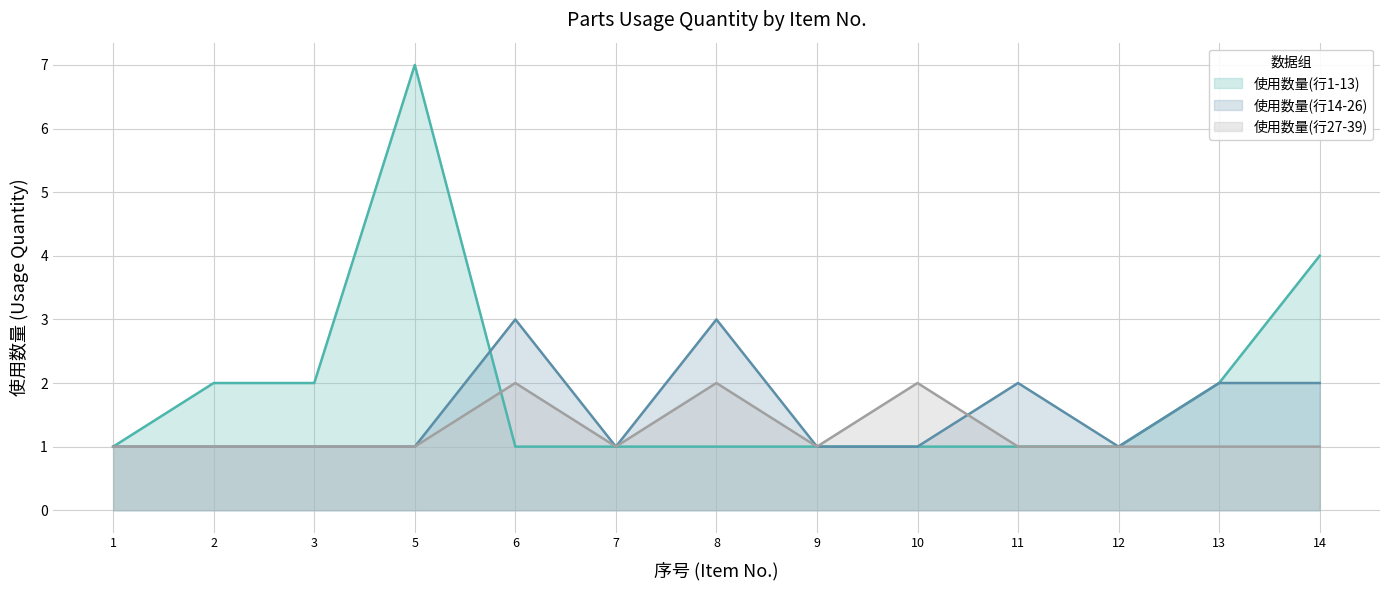

True or false: 使用数量(行14-26) has a value of 3 at 11.

False